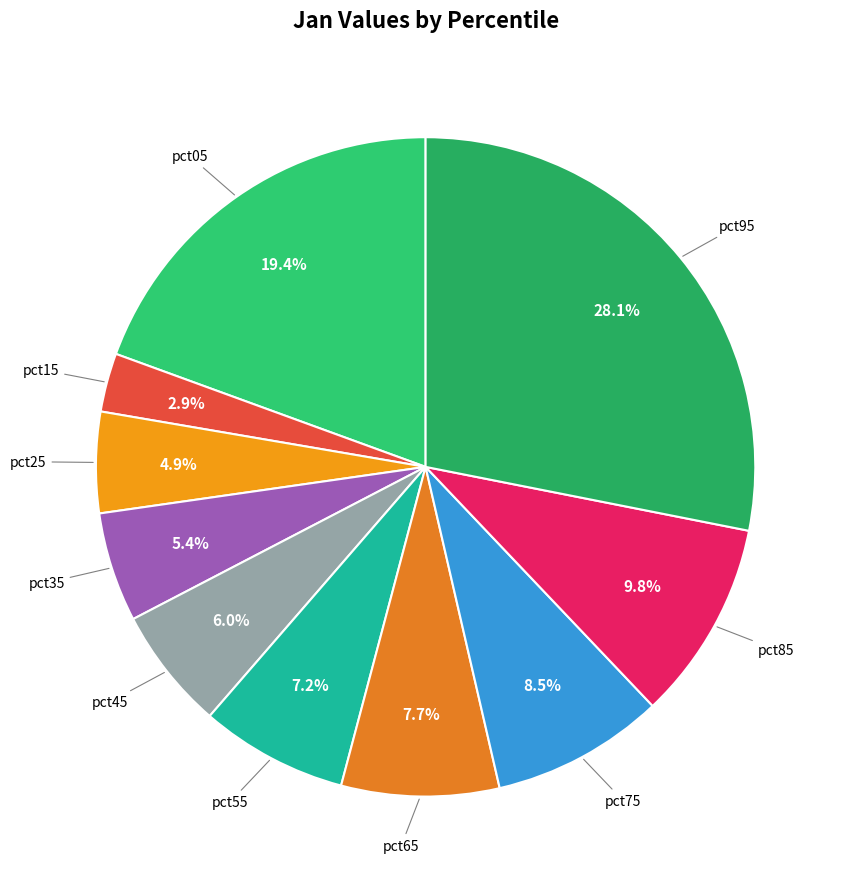

The pct15 slice represents 3% of the pie. True or false?

True